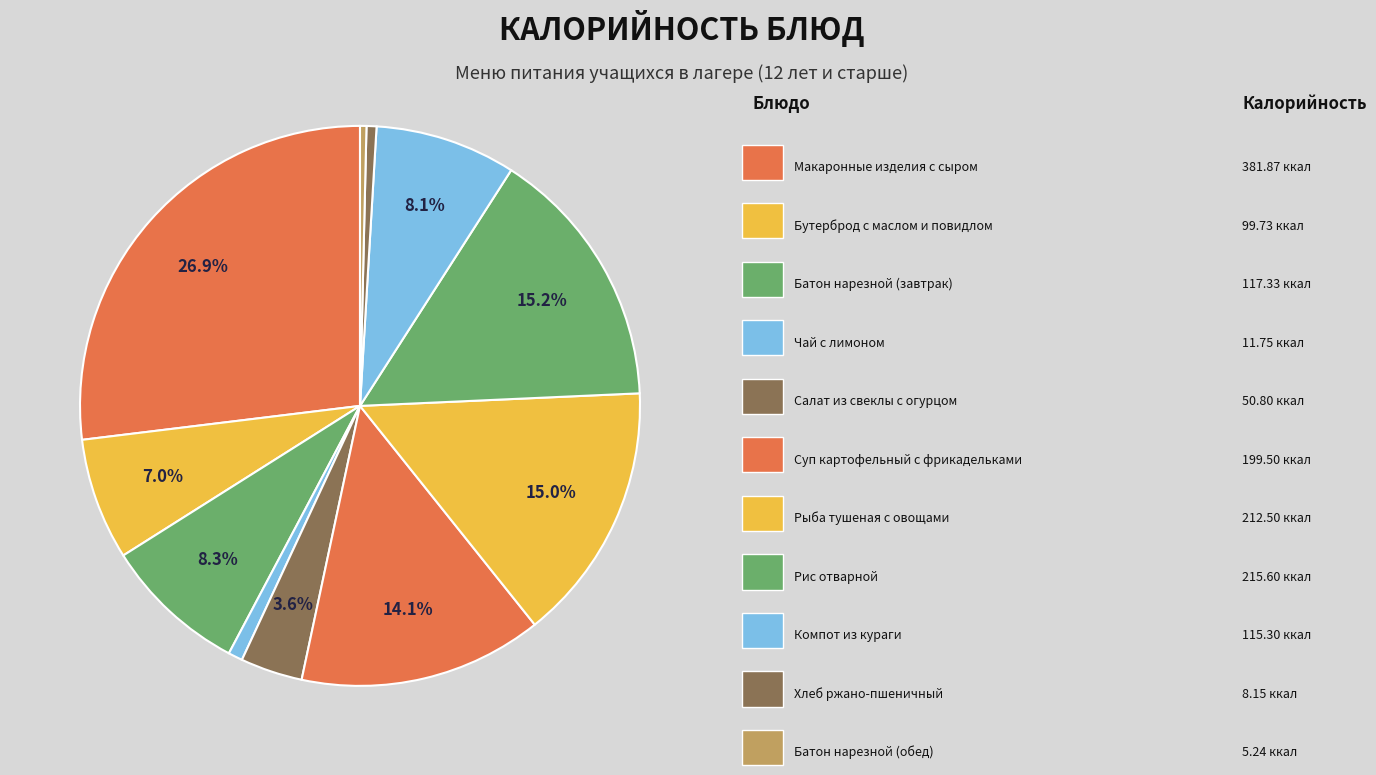

Does any single category account for the majority?

No